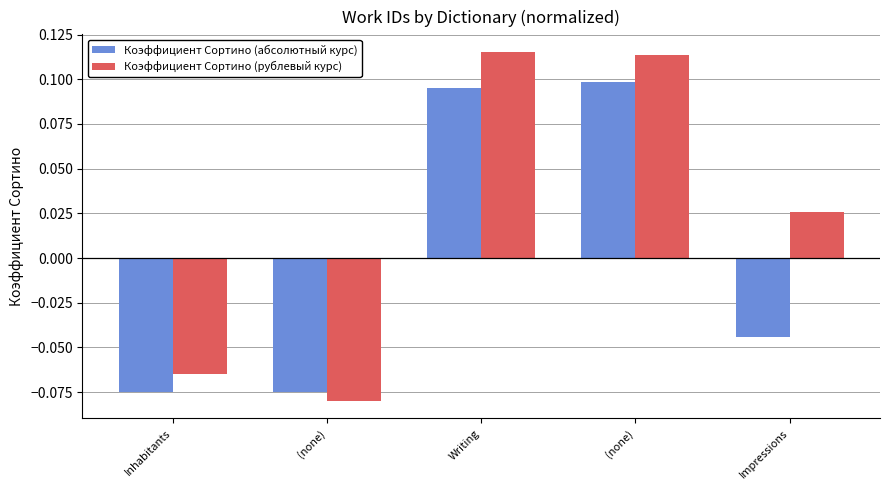

What is the difference between the Коэффициент Сортино (абсолютный курс) values at Impressions and (none)?

0.1